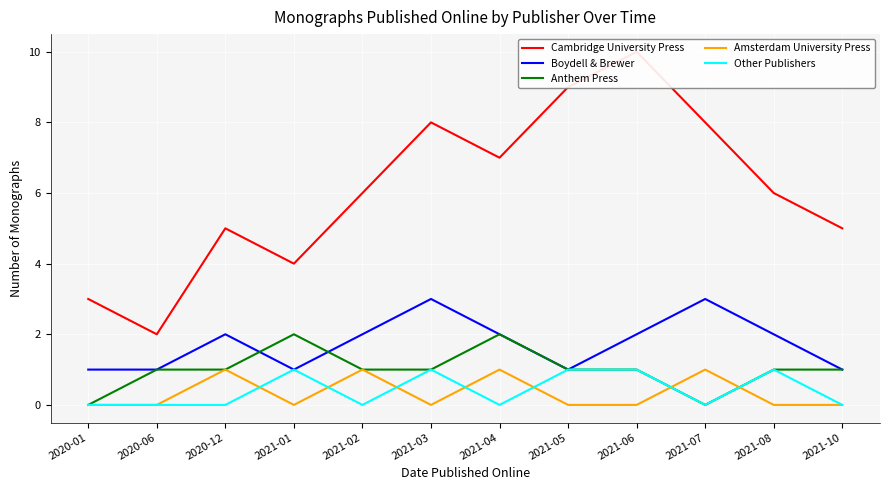

In Amsterdam University Press, how many points are higher than both neighbors (excluding endpoints)?

4